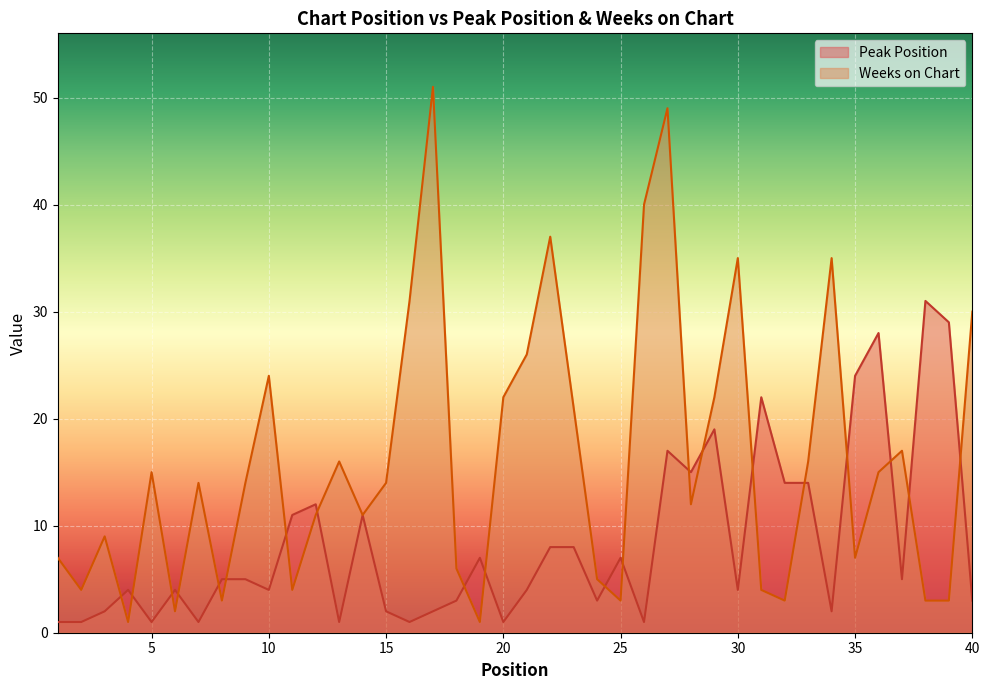

Which series changed the most between 7 and 31?

Peak Position